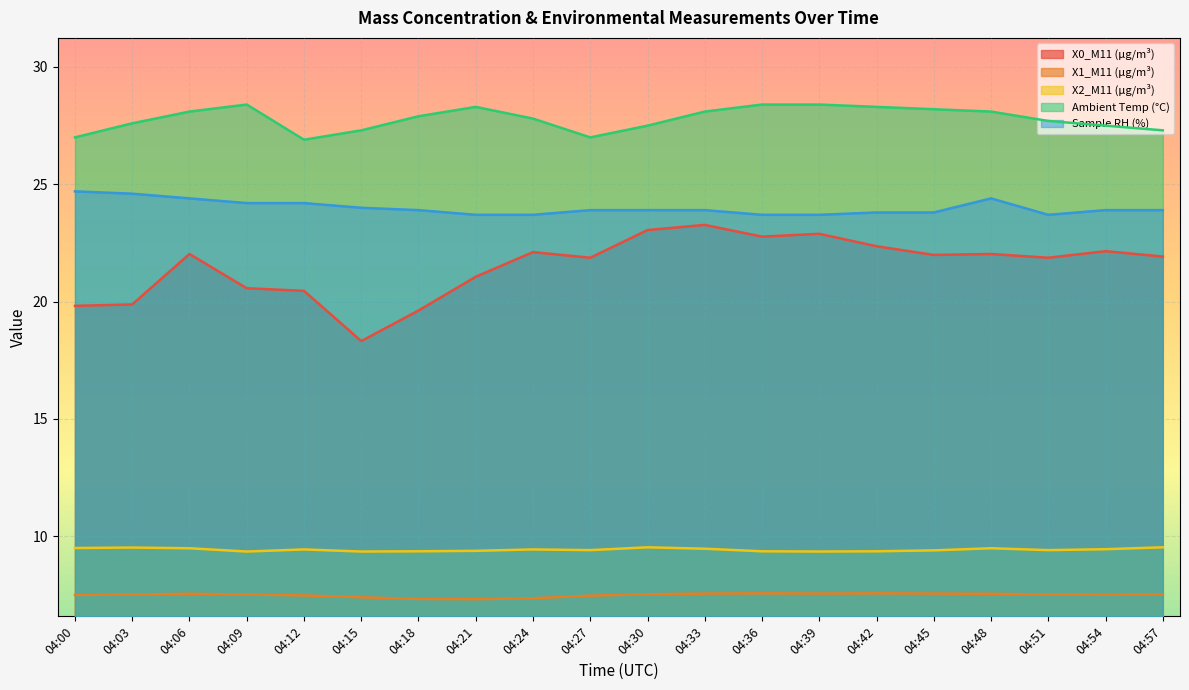

True or false: X0_M11 (μg/m³) and X1_M11 (μg/m³) intersect in this chart.

False